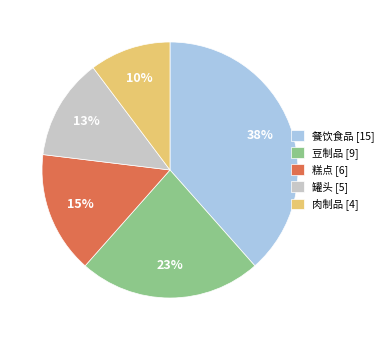

Is there a majority slice in this chart?

No